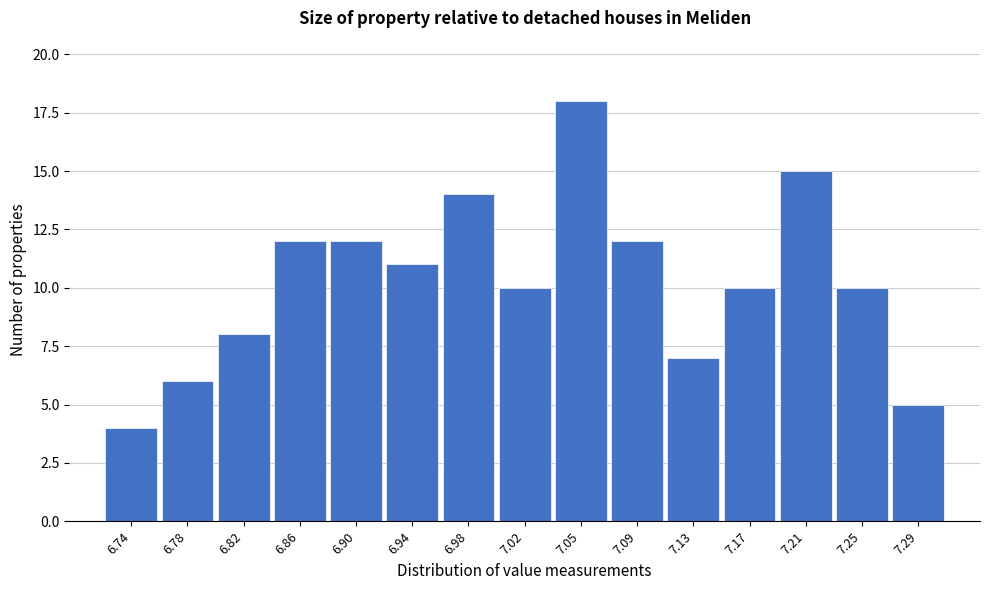

Reading left to right, transcribe all the data shown in this chart.

6.74=4	6.78=6	6.82=8	6.86=12	6.90=12	6.94=11	6.98=14	7.02=10	7.05=18	7.09=12	7.13=7	7.17=10	7.21=15	7.25=10	7.29=5